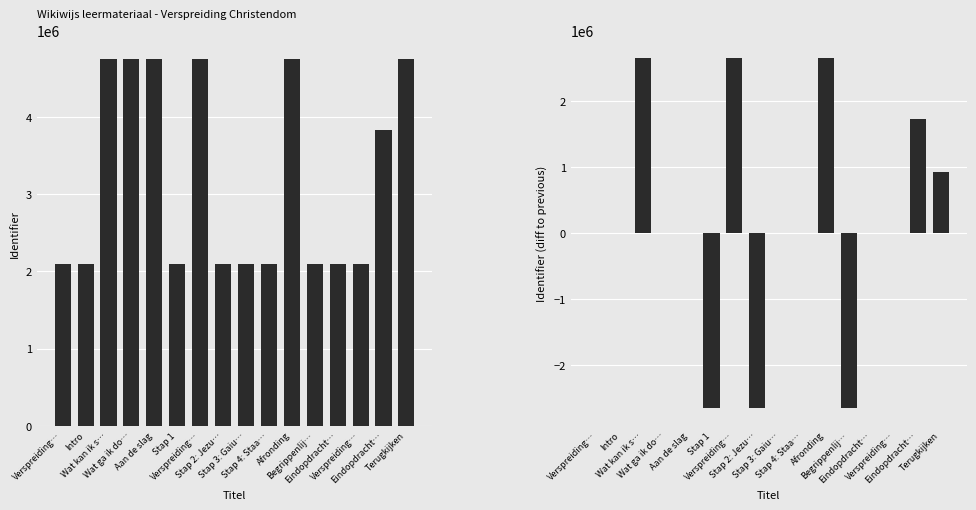

What is the difference between the second highest and minimum values in the Identifier series?

2651388